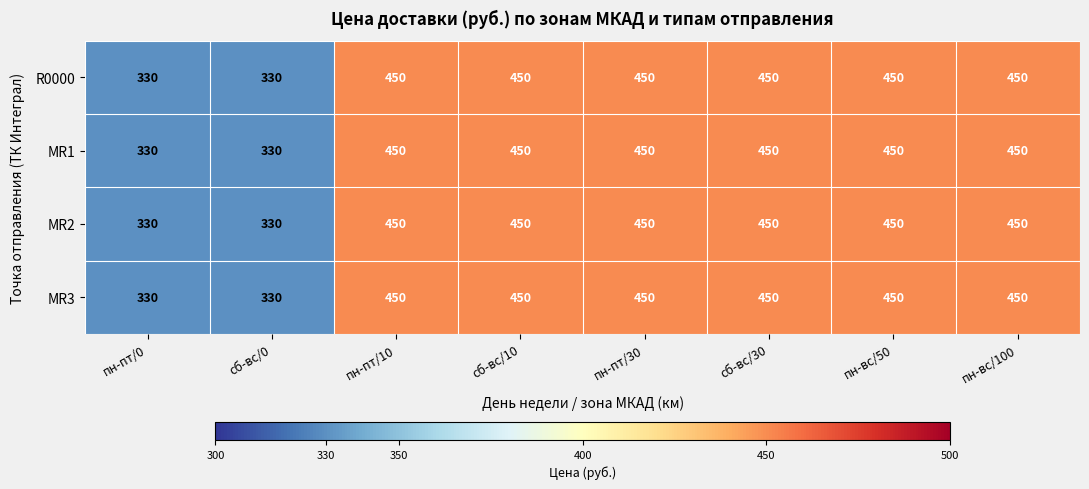

What is the maximum value for MR1?

450